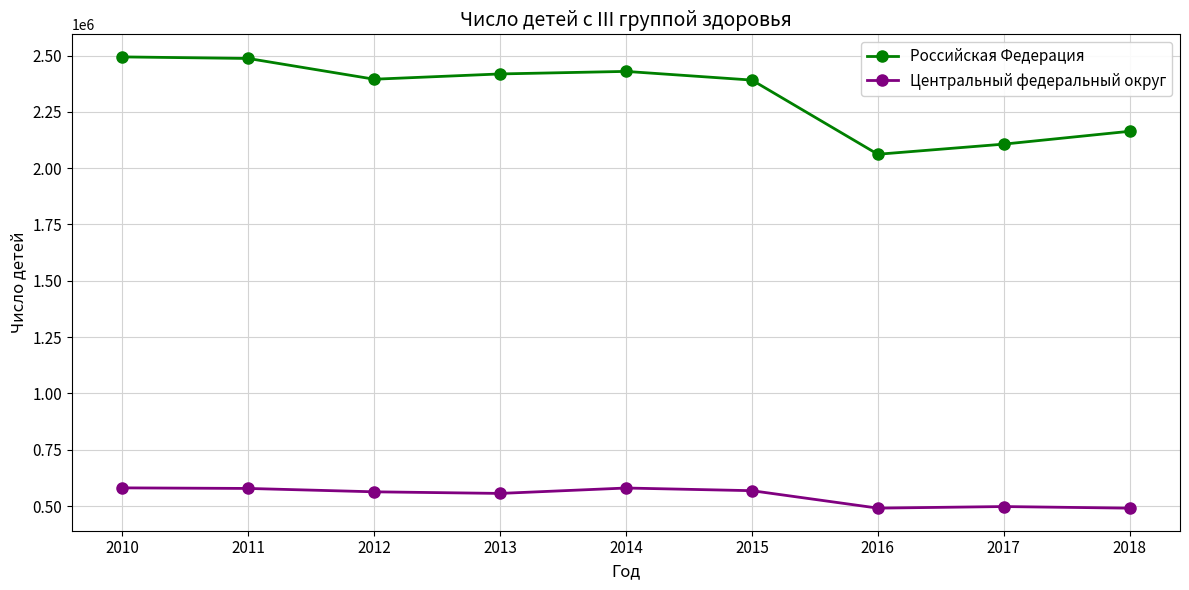

What is the total value across all series at 2018?

2654206